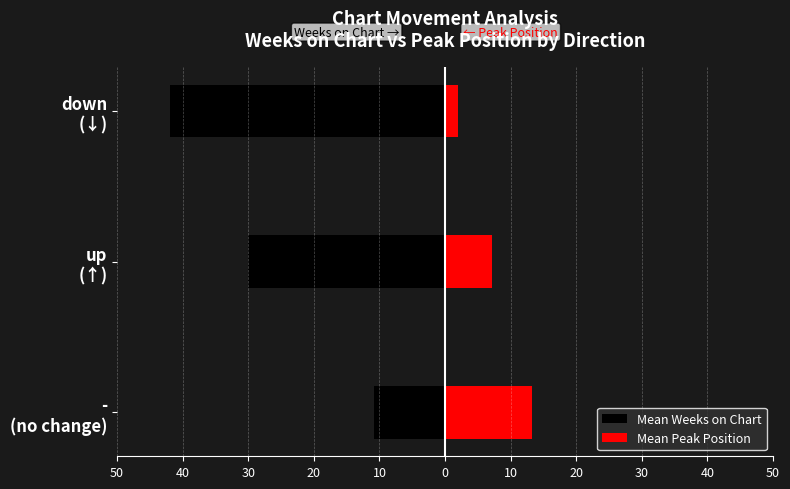

True or false: Mean Weeks on Chart has a value of -10.8 at - (no change).

True